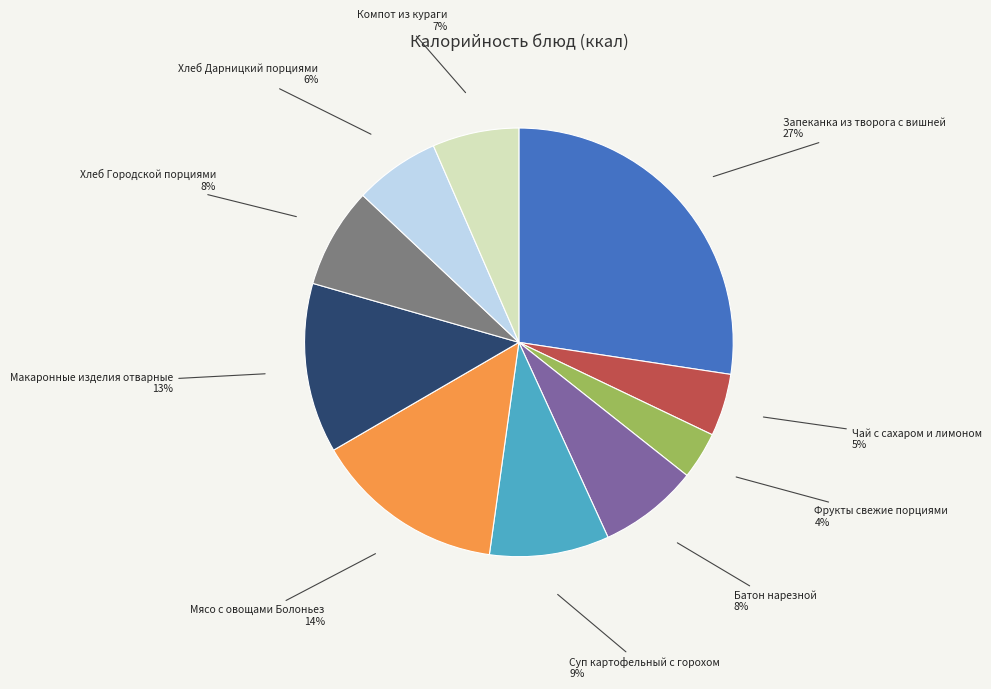

How many segments does this pie chart have?

10